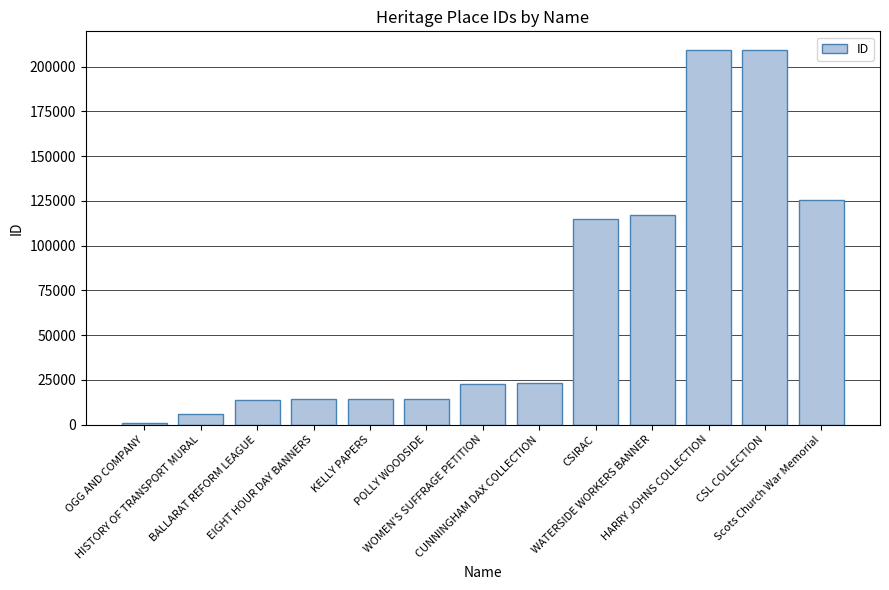

How many data points does each series have?

13